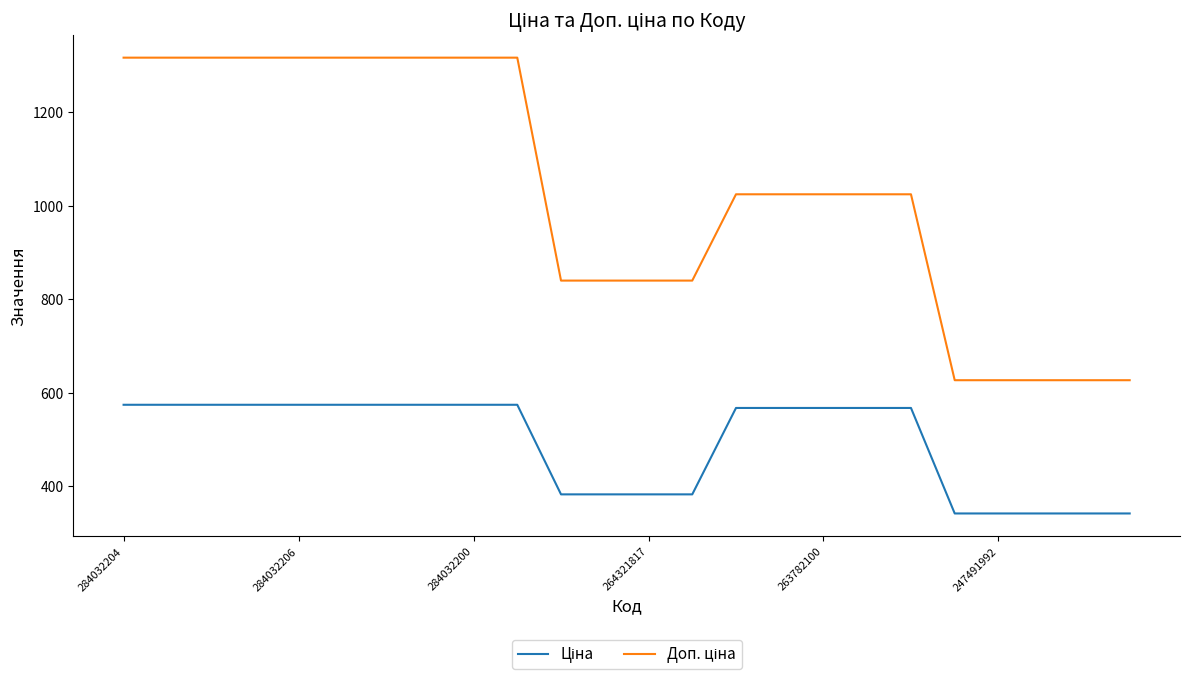

What is the maximum value shown in the chart?

1316.7